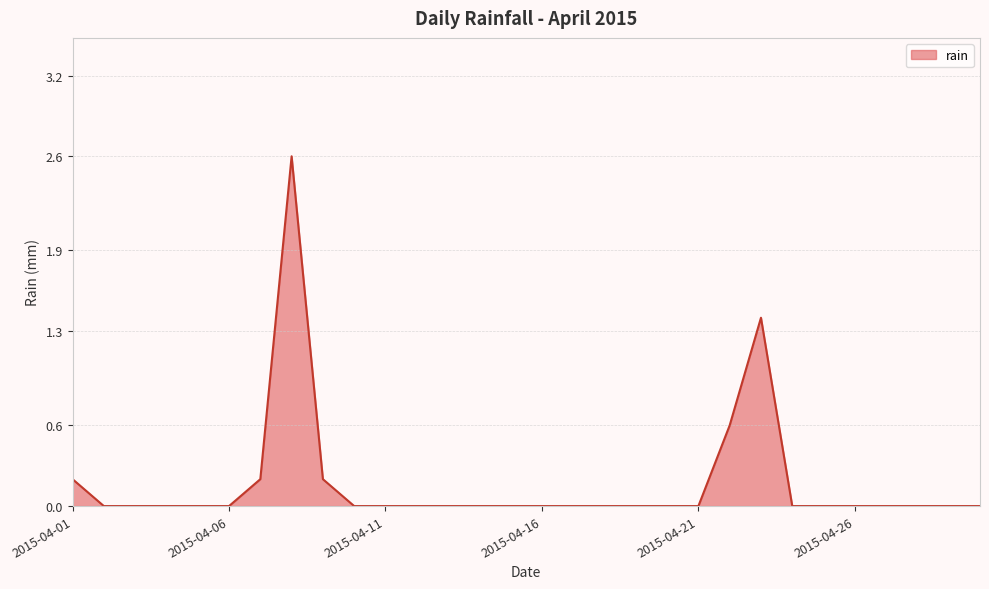

What is the maximum value shown in the chart?

2.6